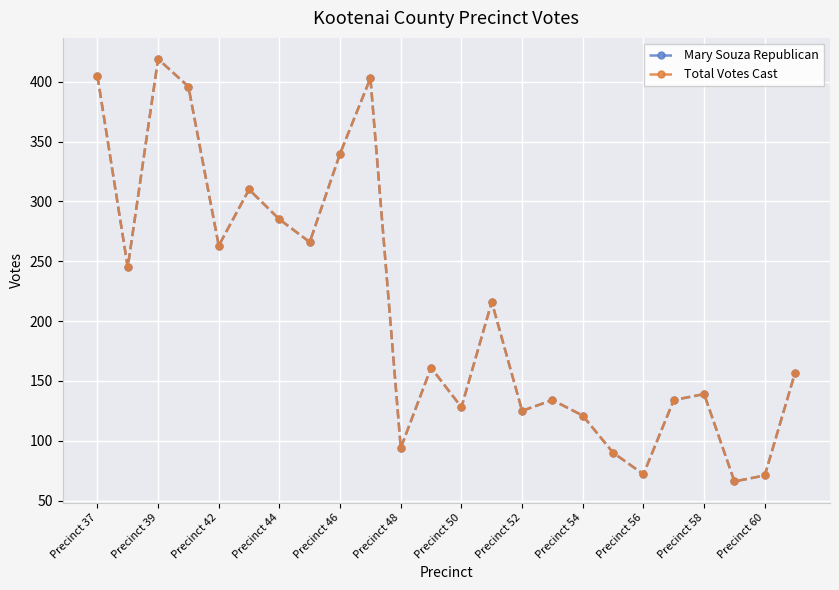

Is this an area chart (filled region under the line)?

No